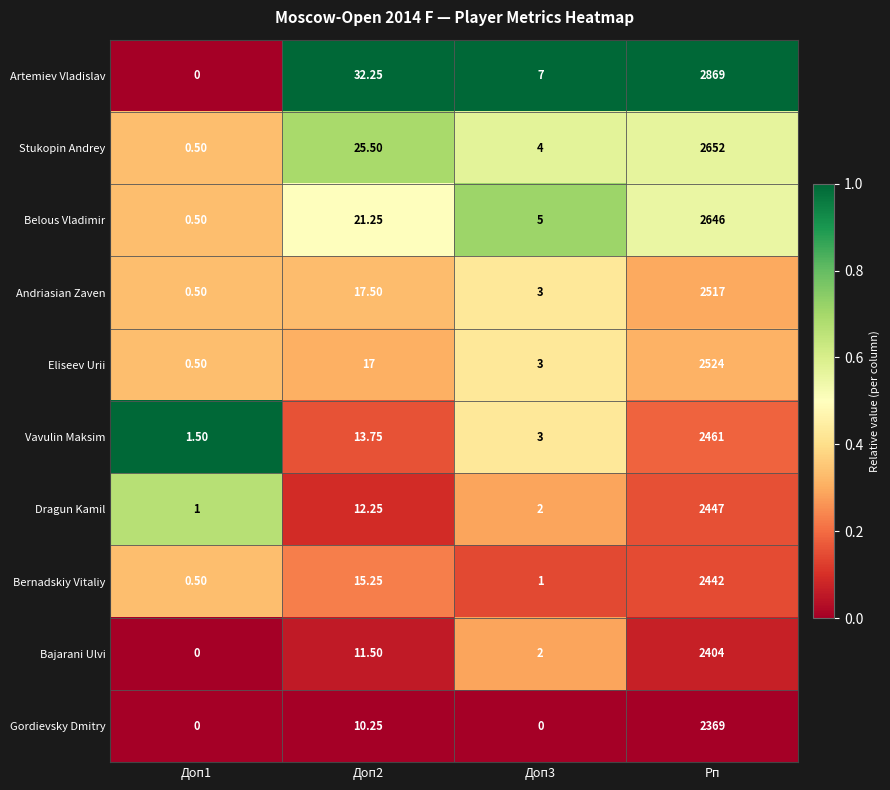

What is the total value across all series at Доп1?

5.0